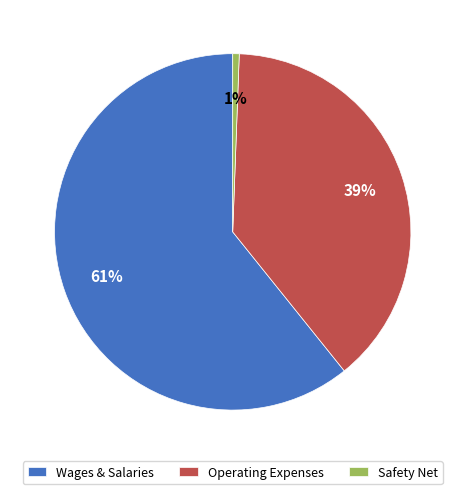

What percentage is the Safety Net slice, to the nearest percent?

1%